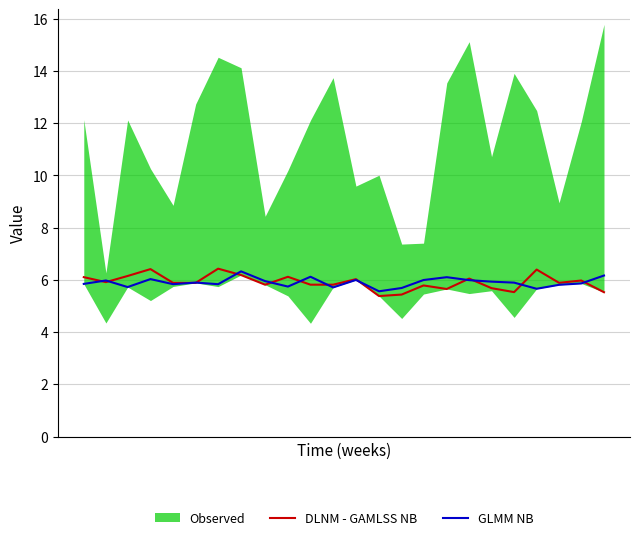

What is the highest value of the GLMM NB series?

6.3